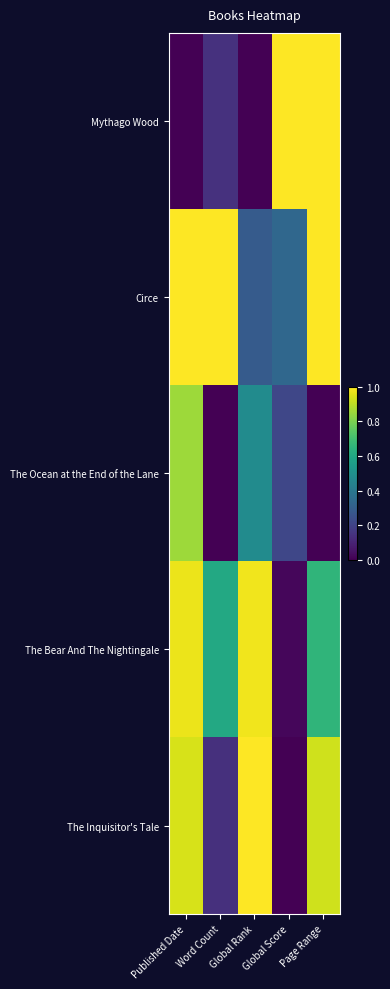

Which series has the largest range (max minus min)?

Mythago Wood